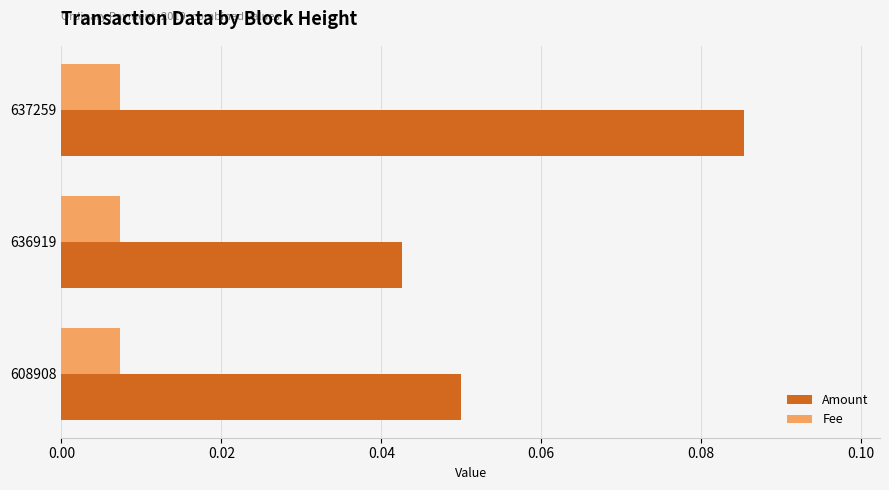

What is the sum of all Amount values?

0.2